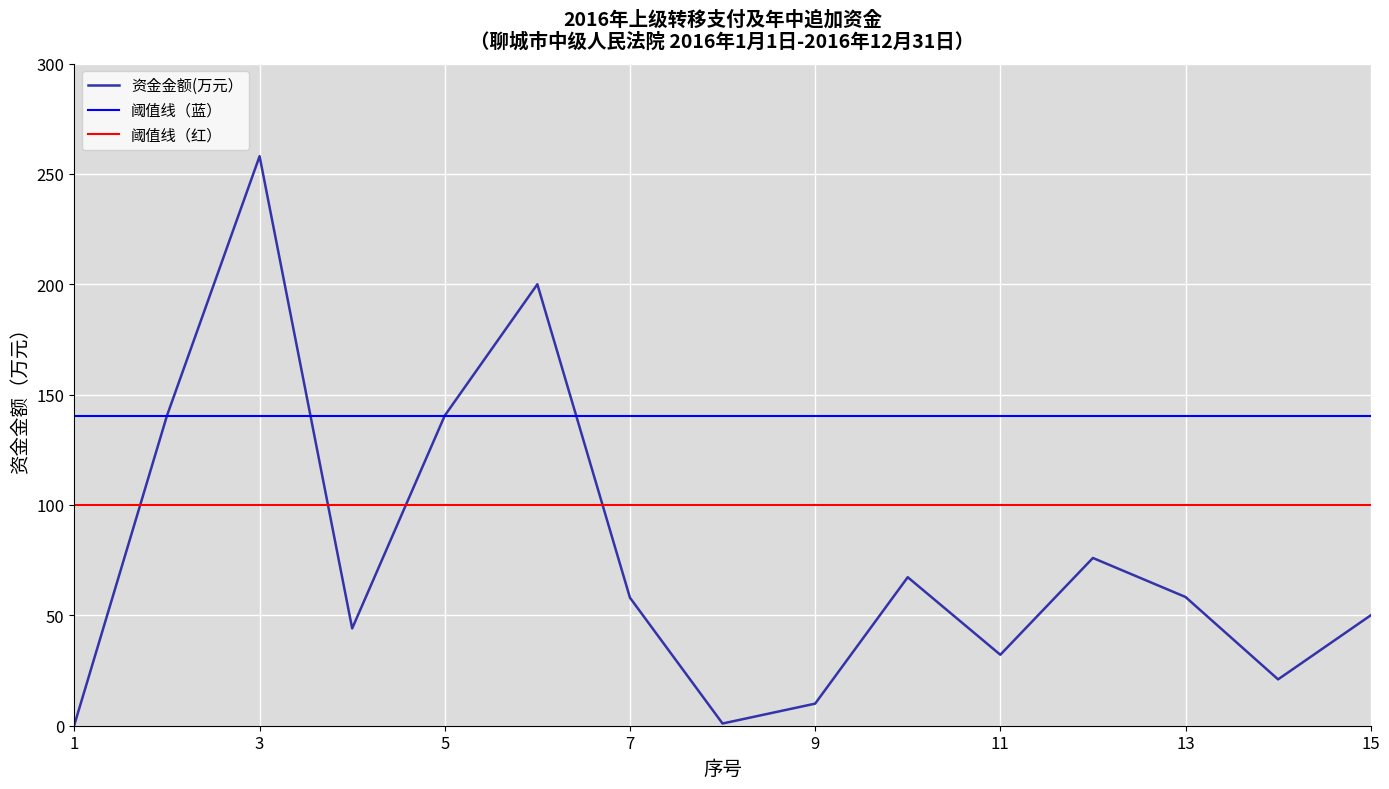

What is the value of the 4th point from the left?

44.1